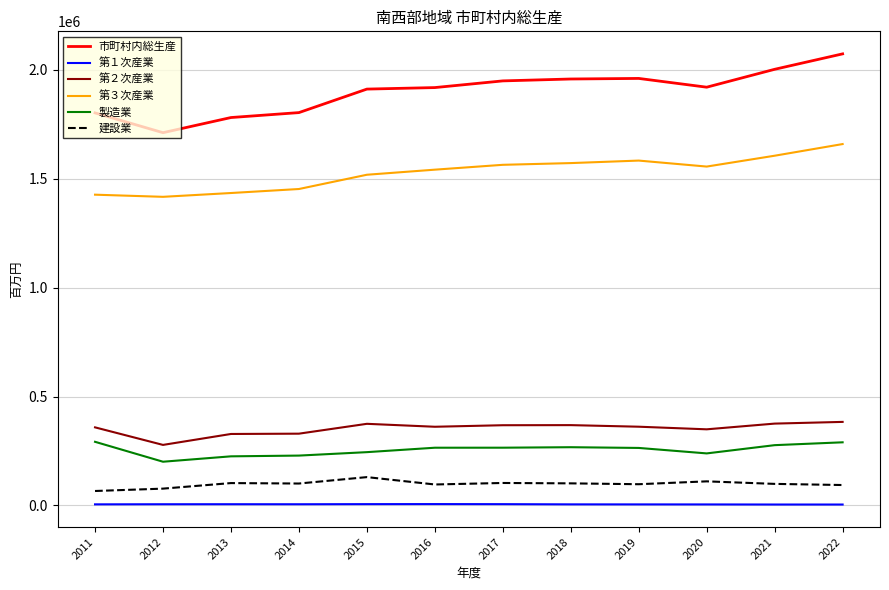

Which series has the largest total across all categories?

市町村内総生産